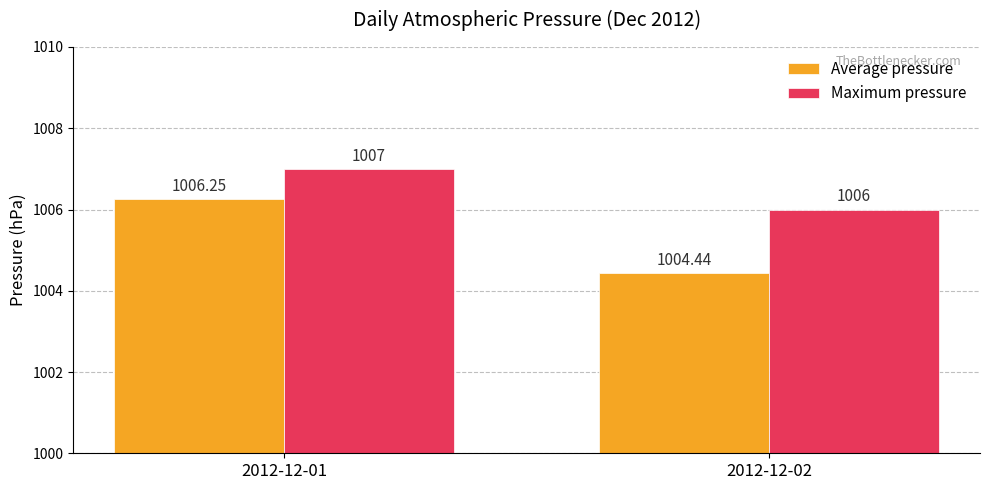

Which series has the largest range (max minus min)?

Average pressure